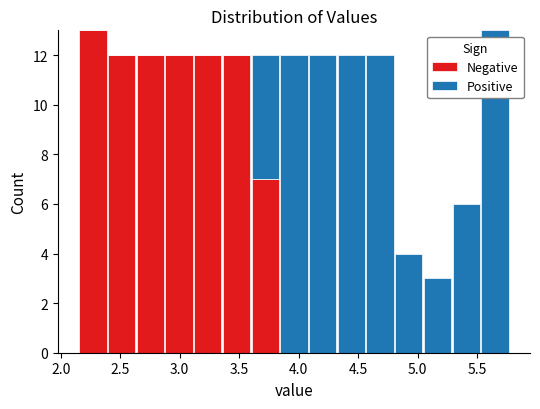

Reading left to right, transcribe this chart: for each stacked bar, give the range it covers on the x-axis and its total height. Neither the bar edges nor the heights are printed on the chart, so give them approximately, as read against the axes.

2.15 to 2.40: 13
2.40 to 2.65: 12
2.65 to 2.85: 12
2.85 to 3.10: 12
3.10 to 3.35: 12
3.35 to 3.60: 12
3.60 to 3.85: 12
3.85 to 4.10: 12
4.10 to 4.30: 12
4.30 to 4.55: 12
4.55 to 4.80: 12
4.80 to 5.05: 4
5.05 to 5.30: 3
5.30 to 5.55: 6
5.55 to 5.75: 13